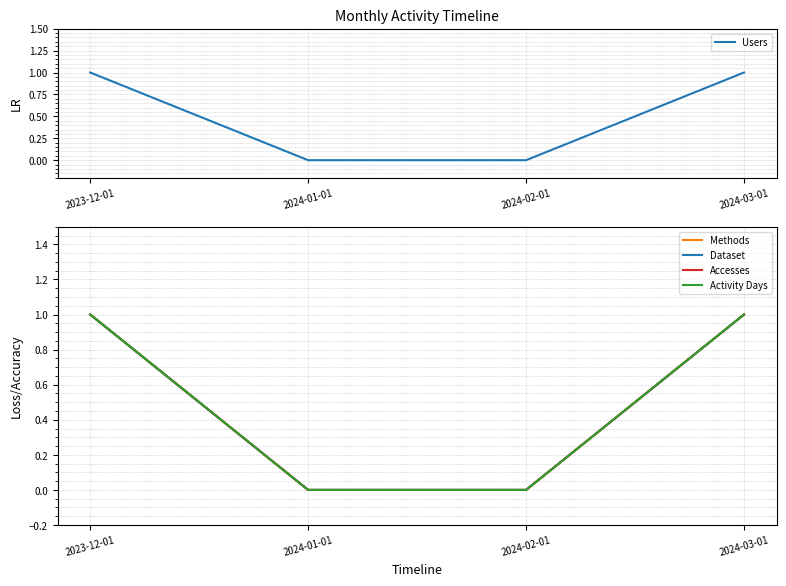

True or false: Methods and Accesses cross at least once.

False